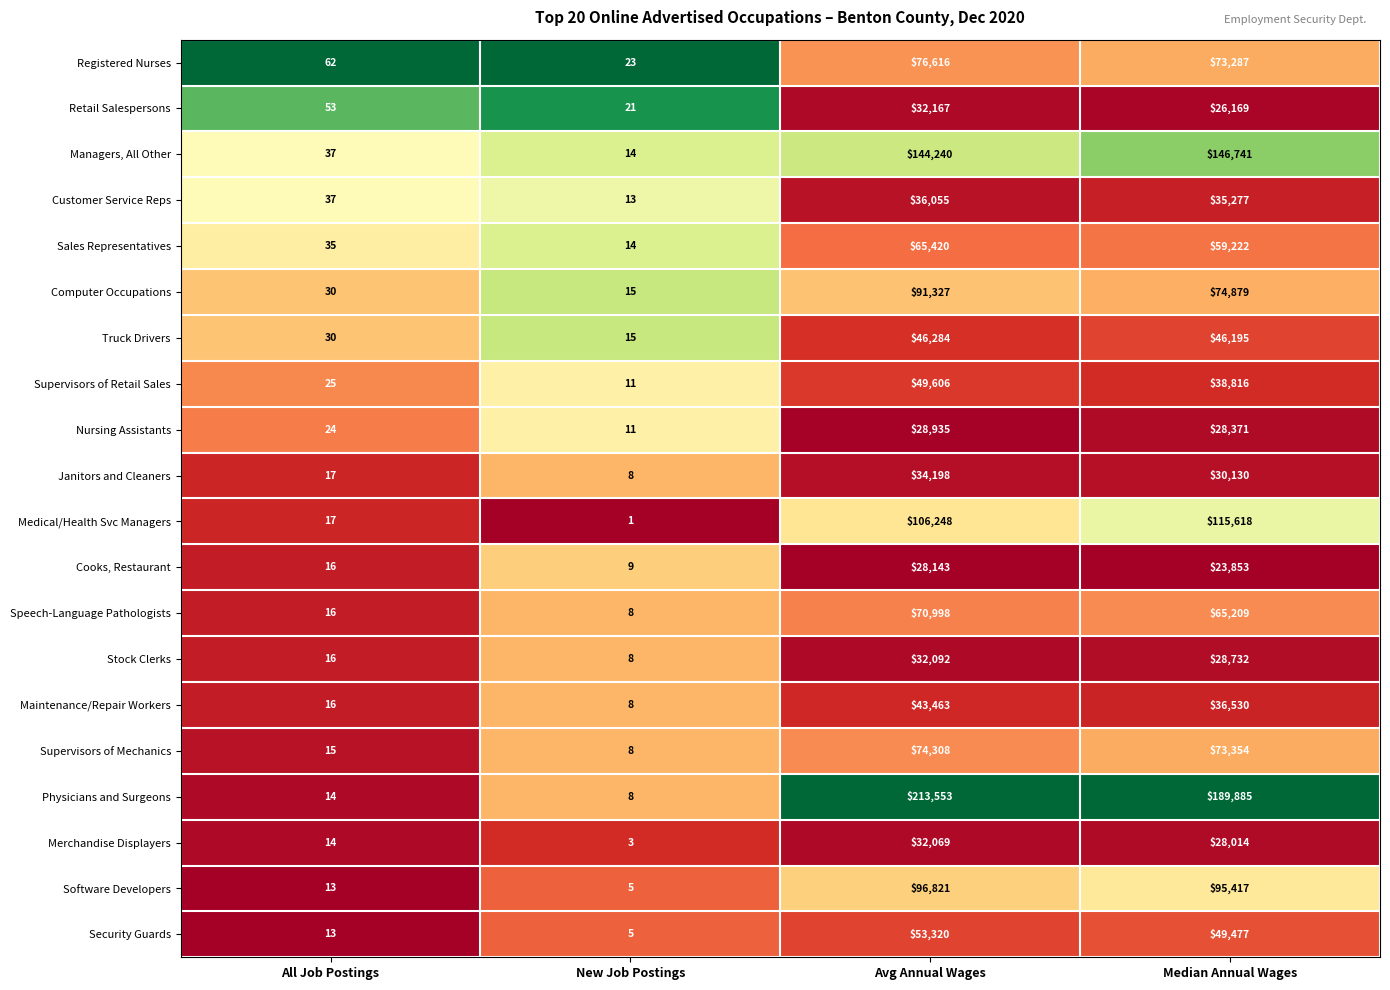

The value of Security Guards at New Job Postings is 5. True or false?

True